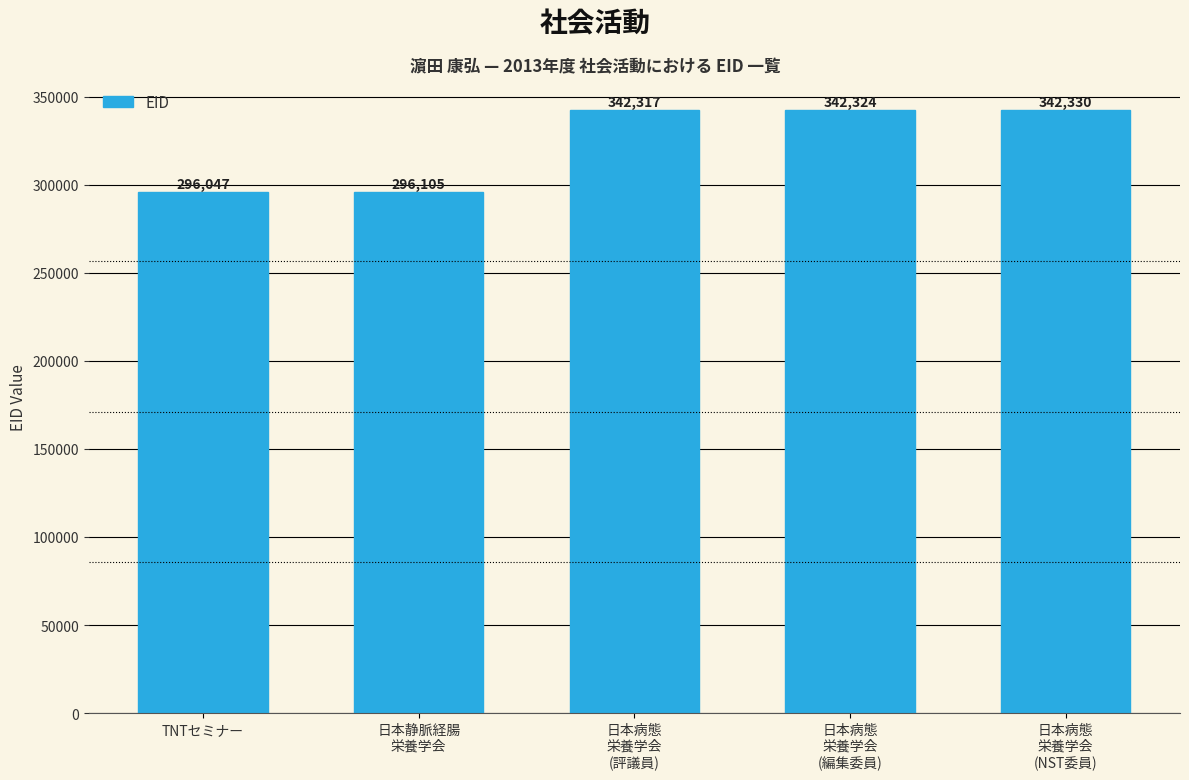

What is the value of the 4th bar from the left?

342324